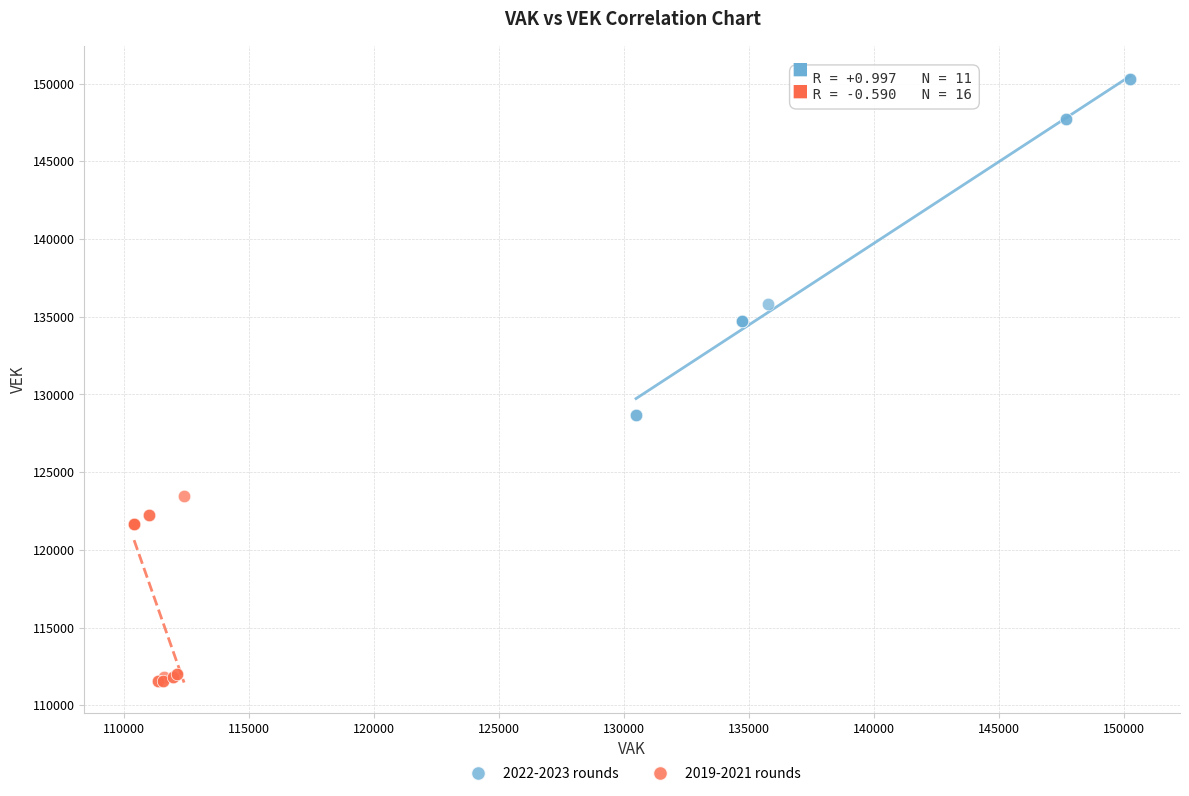

Which series has the largest Y range (max minus min)?

2022-2023 rounds